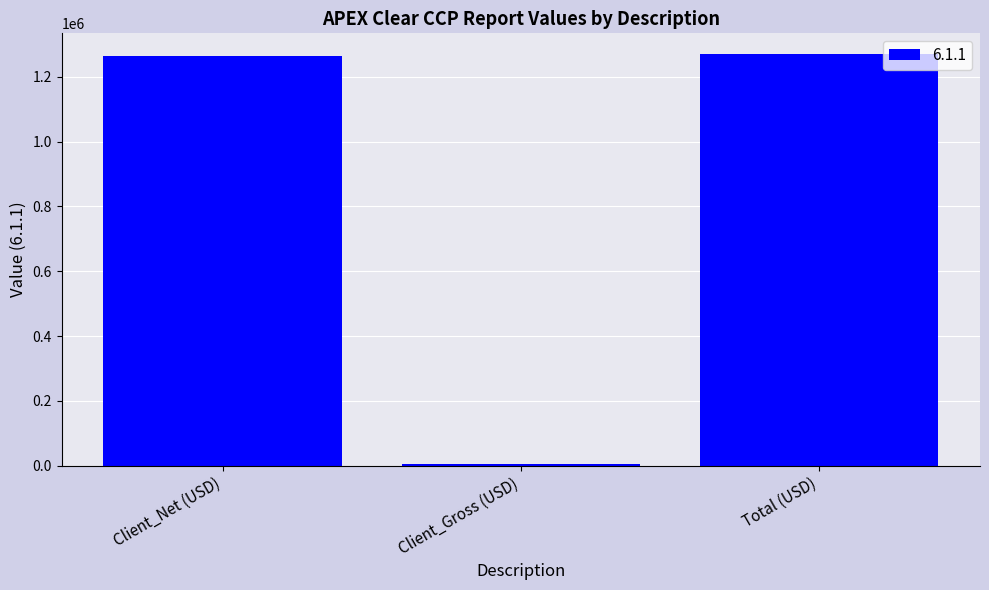

What position from the left is Client_Gross (USD)?

2